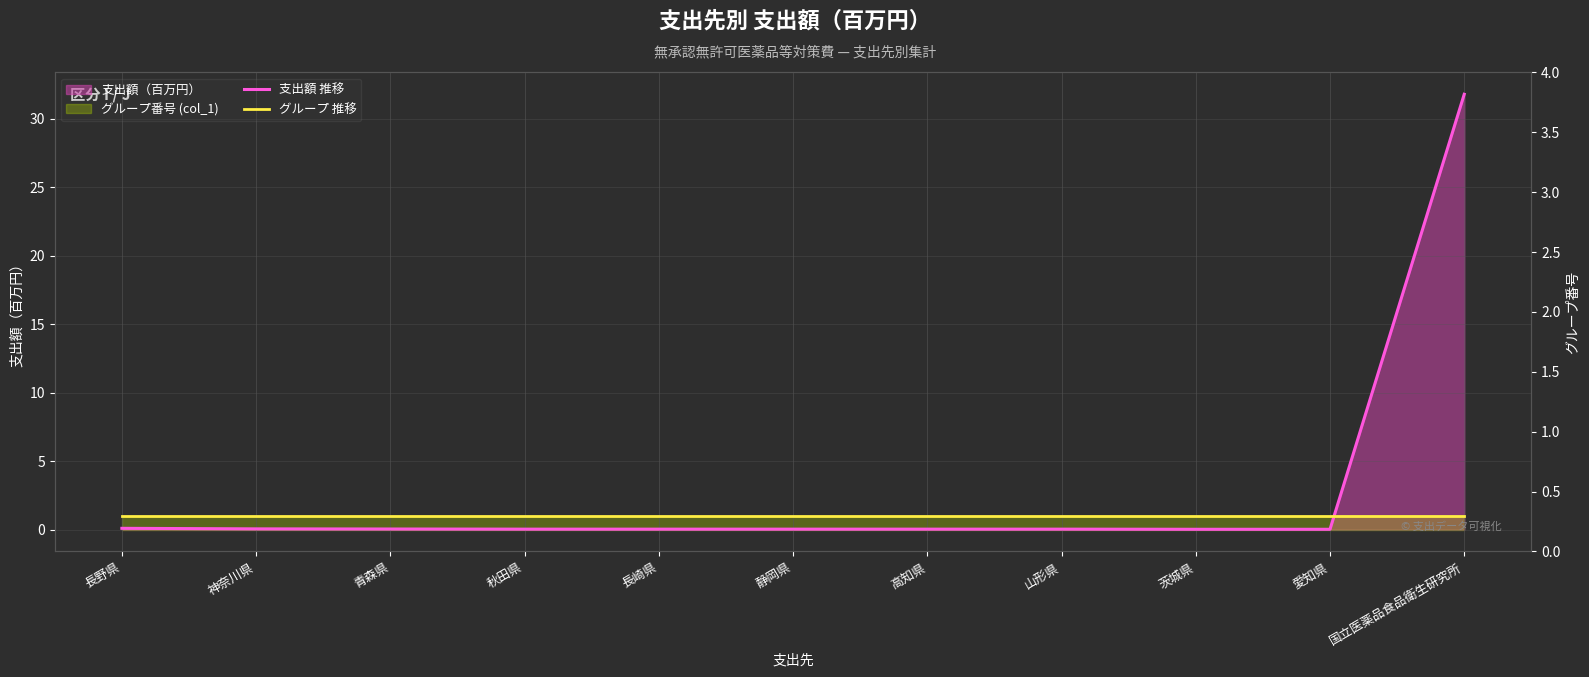

What is the difference between the maximum and minimum values in the 支出額 推移 series?

31.8